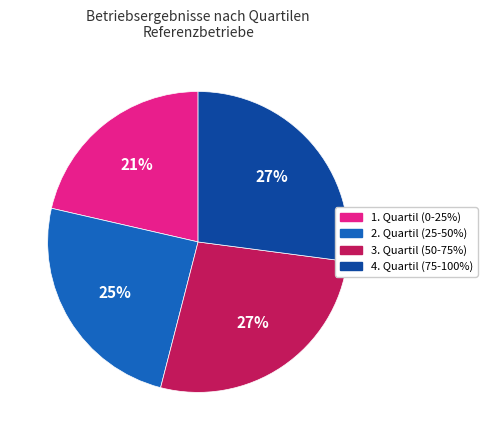

What is the ratio of the value at 1. Quartil (0-25%) to the value at 4. Quartil (75-100%)?

0.8